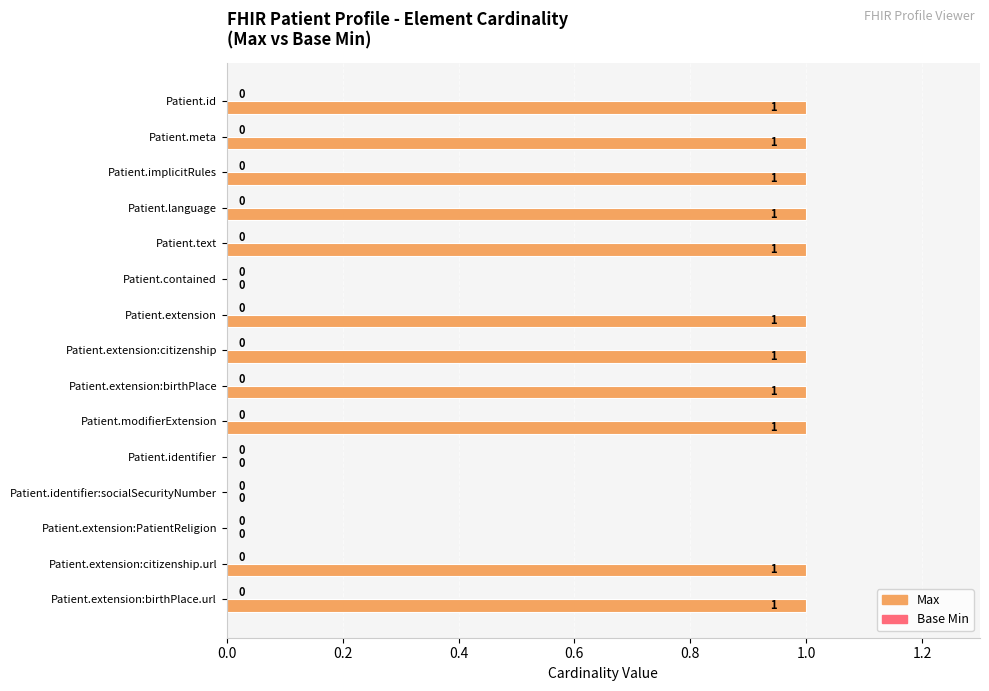

The value at Patient.extension:citizenship.url is 0. True or false?

False